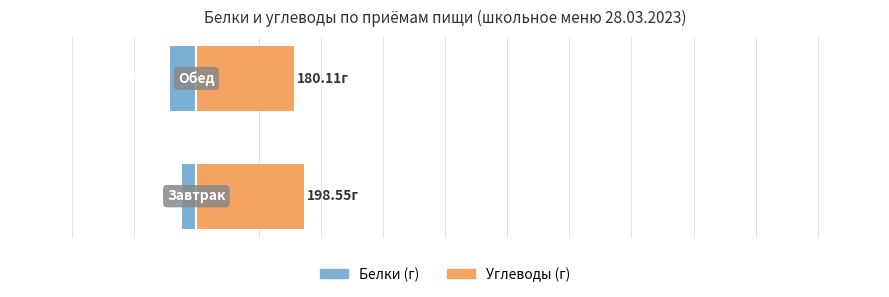

Are the bars grouped side by side (vs. stacked)?

Yes